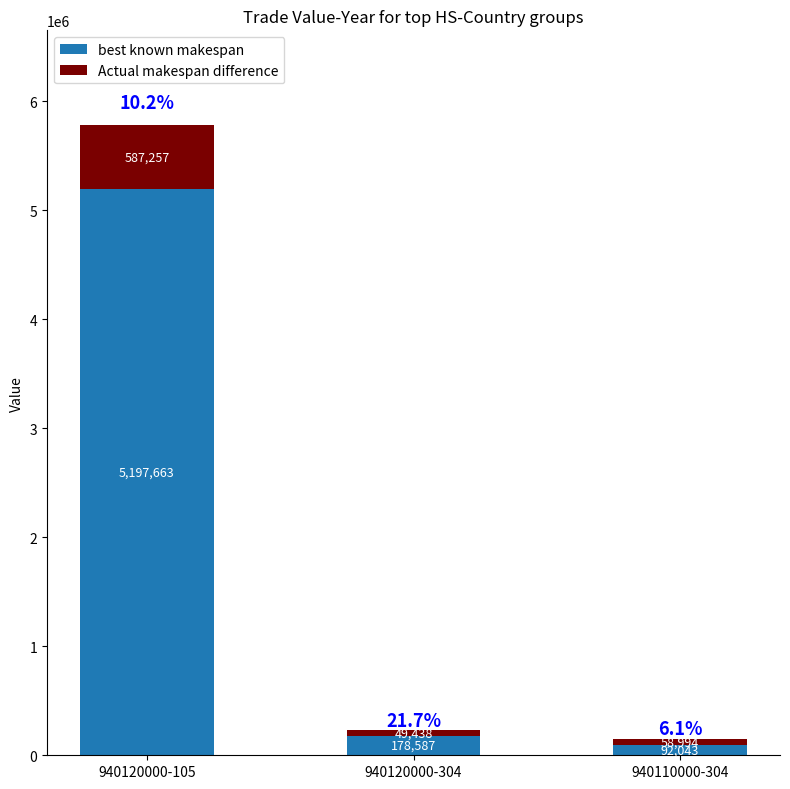

What is the minimum value for best known makespan?

92043